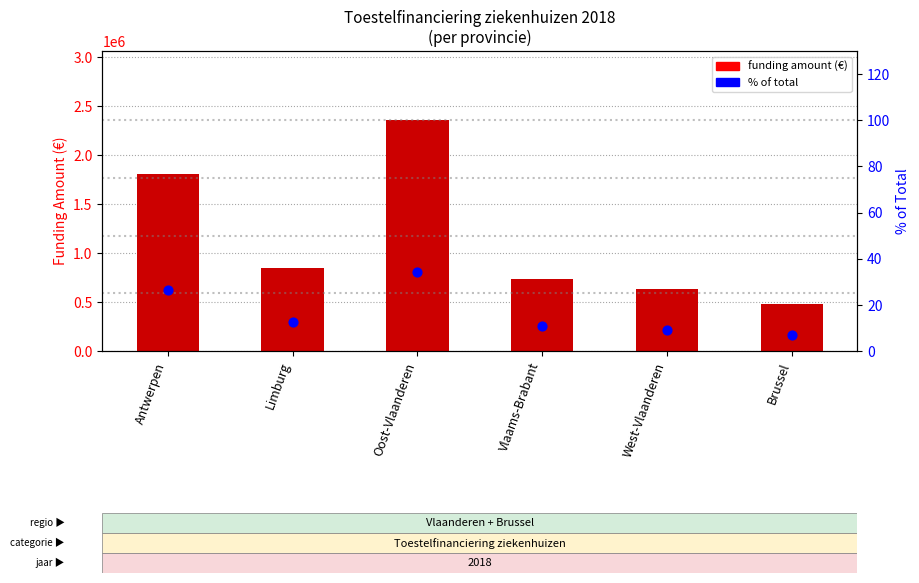

Which series reaches the minimum Y coordinate?

% of total